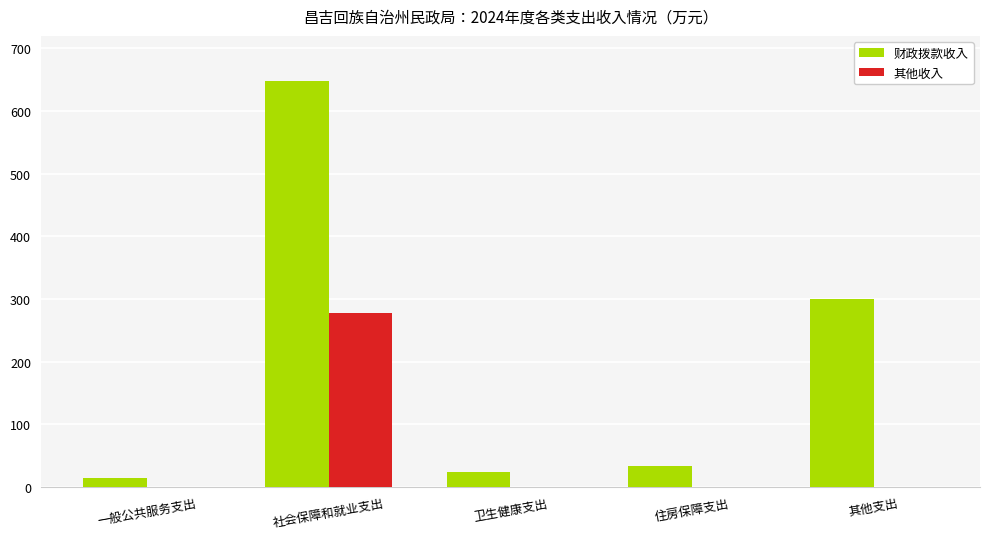

At which category is the sum across all series the highest?

社会保障和就业支出